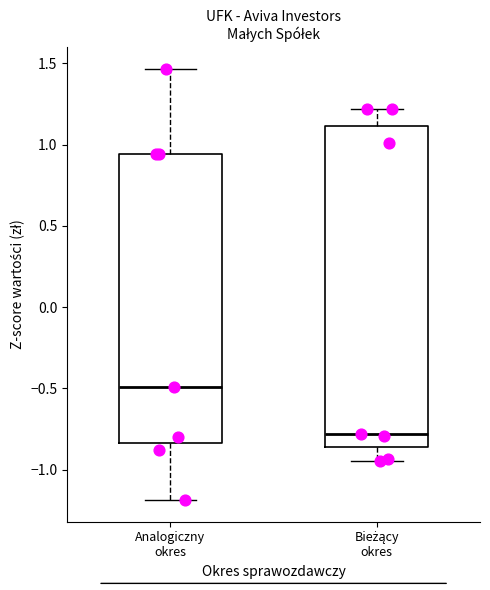

Reading left to right, read every box against the y-axis: the position of its median line, the range the box covers, and the ends of its whiskers. The values are not printed on the chart, so give them approximately, as read against the axis.

Analogiczny okres: median -0.50, box -0.85 to 0.95, whiskers -1.20 to 1.45
Bieżący okres: median -0.80, box -0.85 to 1.10, whiskers -0.95 to 1.20